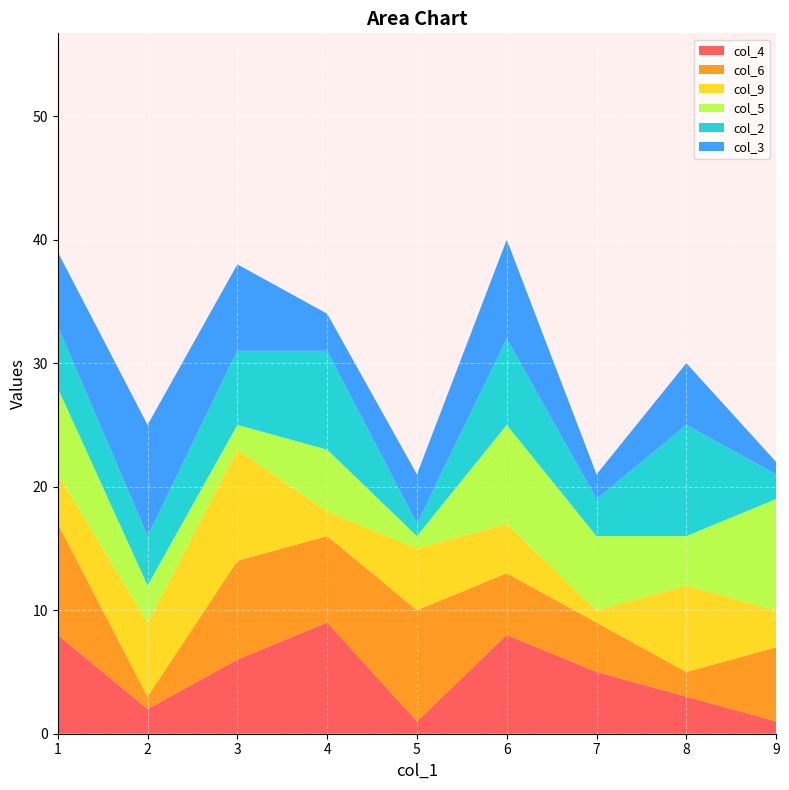

Reading right to left, what are all the values shown in this chart?

col_4: 9=1	8=3	7=5	6=8	5=1	4=9	3=6	2=2	1=8
col_6: 9=6	8=2	7=4	6=5	5=9	4=7	3=8	2=1	1=9
col_9: 9=3	8=7	7=1	6=4	5=5	4=2	3=9	2=6	1=4
col_5: 9=9	8=4	7=6	6=8	5=1	4=5	3=2	2=3	1=7
col_2: 9=2	8=9	7=3	6=7	5=1	4=8	3=6	2=4	1=5
col_3: 9=1	8=5	7=2	6=8	5=4	4=3	3=7	2=9	1=6